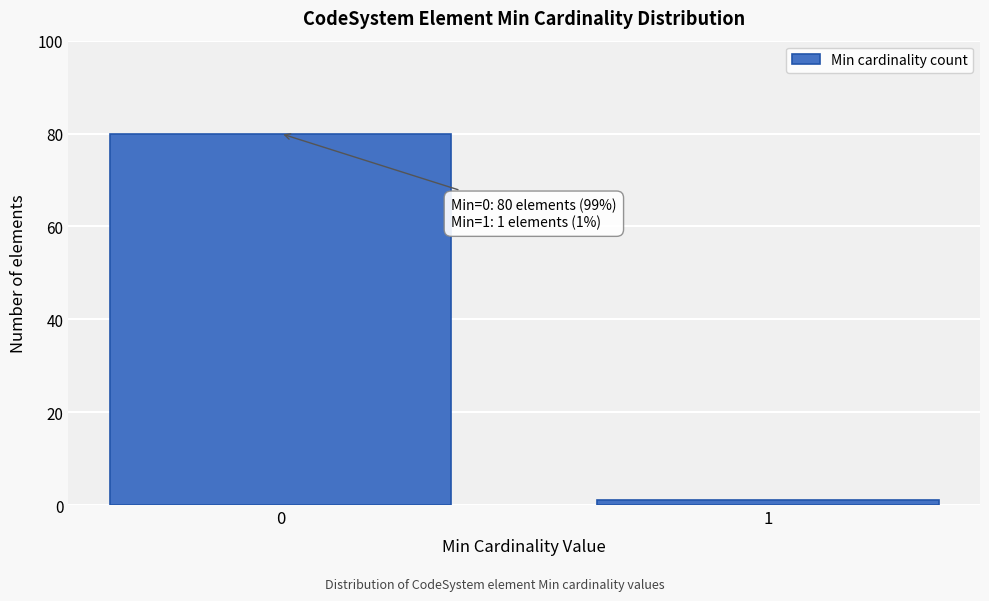

Reading right to left, list all the values displayed in this chart.

1=1	0=80